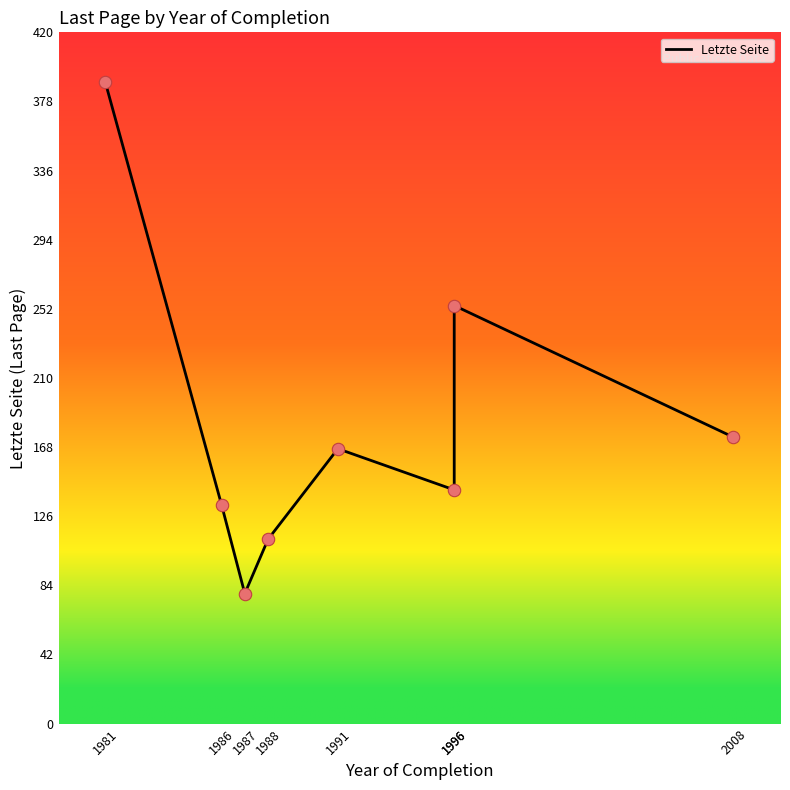

What is the change in value from 1981 to 1988?

-278